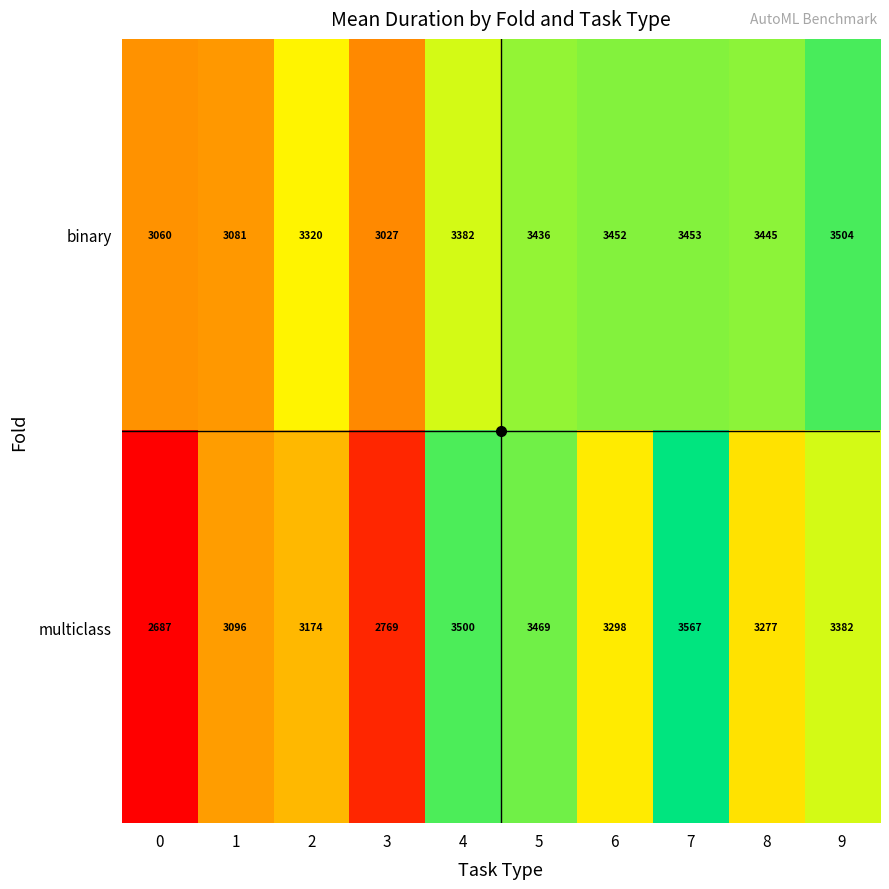

Rank the series by their maximum value, from highest to lowest.

multiclass, binary